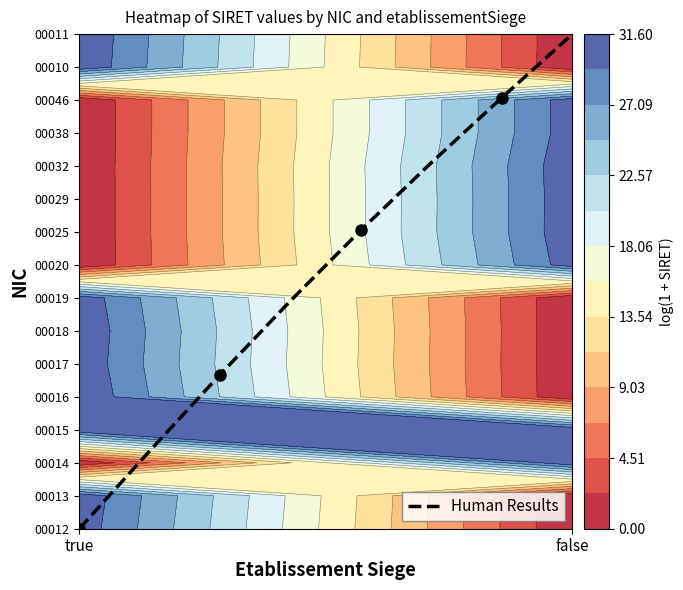

What is the average value?

7.8